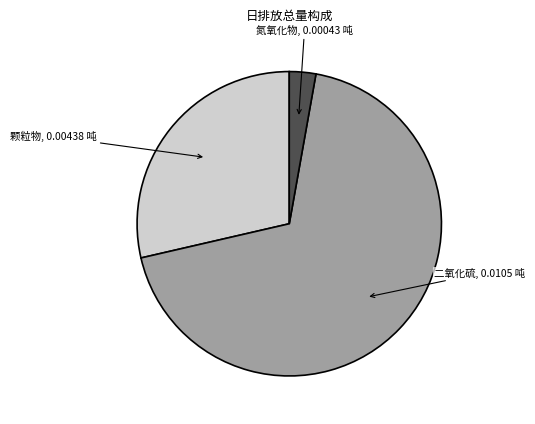

Is there any slice that represents more than half of the pie?

Yes